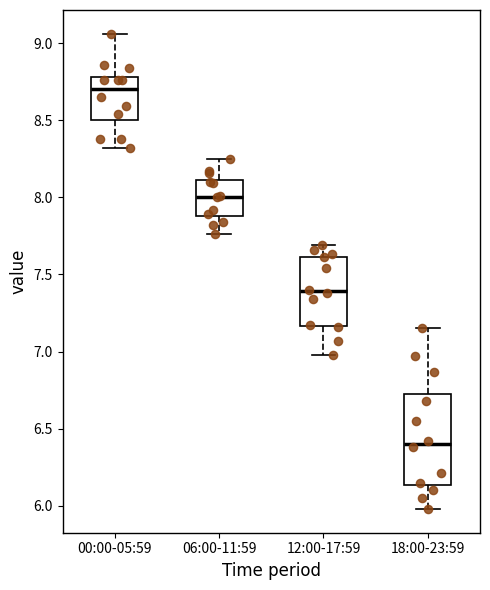

Reading left to right, read every box against the y-axis: the position of its median line, the range the box covers, and the ends of its whiskers. The values are not printed on the chart, so give them approximately, as read against the axis.

00:00-05:59: median 8.70, box 8.50 to 8.80, whiskers 8.30 to 9.05
06:00-11:59: median 8.00, box 7.90 to 8.10, whiskers 7.75 to 8.25
12:00-17:59: median 7.40, box 7.15 to 7.60, whiskers 7.00 to 7.70
18:00-23:59: median 6.40, box 6.15 to 6.75, whiskers 6.00 to 7.15